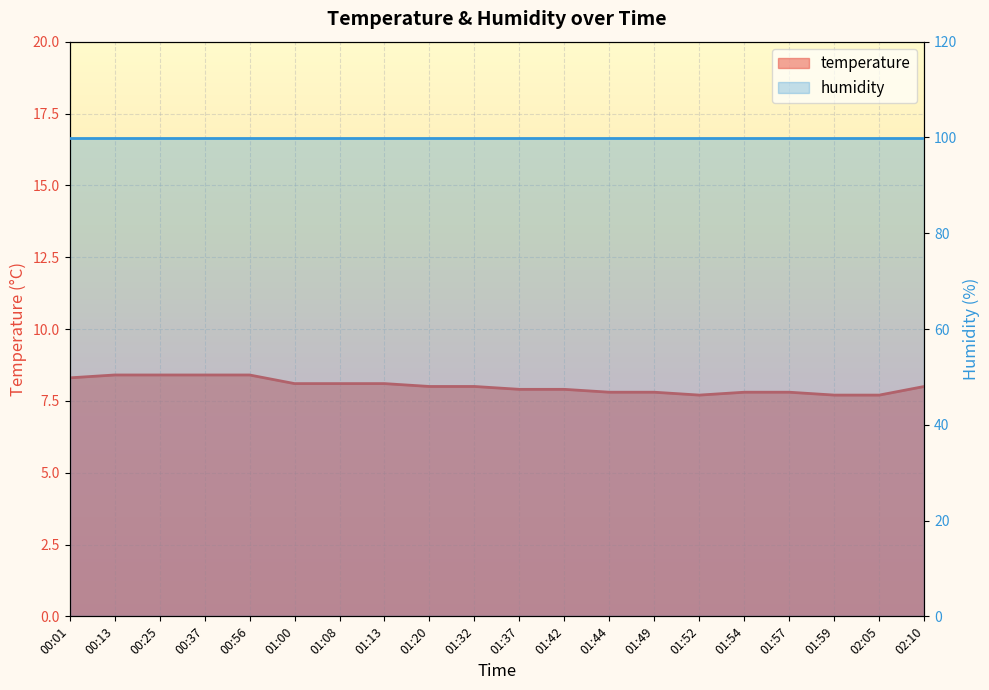

Which has a higher value, 01:20 or 00:56?

00:56